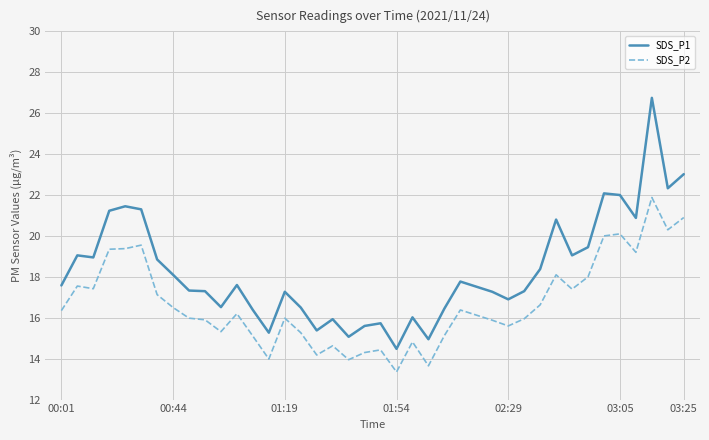

Which series has the largest total across all categories?

SDS_P1